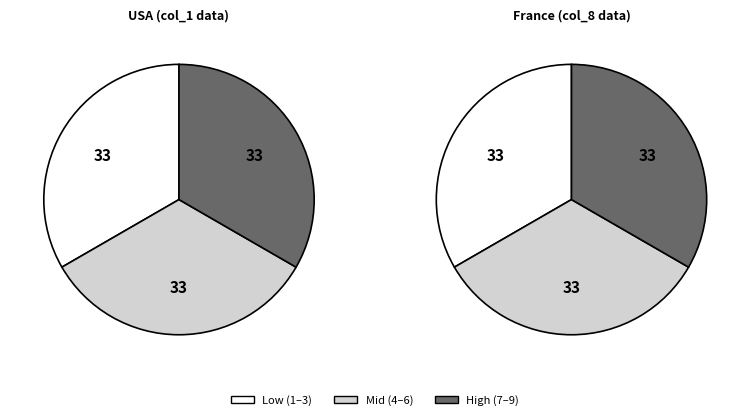

Combined, what portion of the pie is 6 and 3?

22.2%